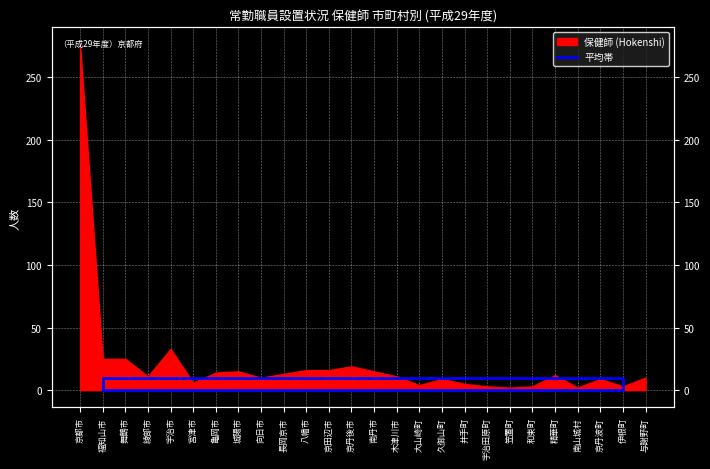

What is the average value?

4